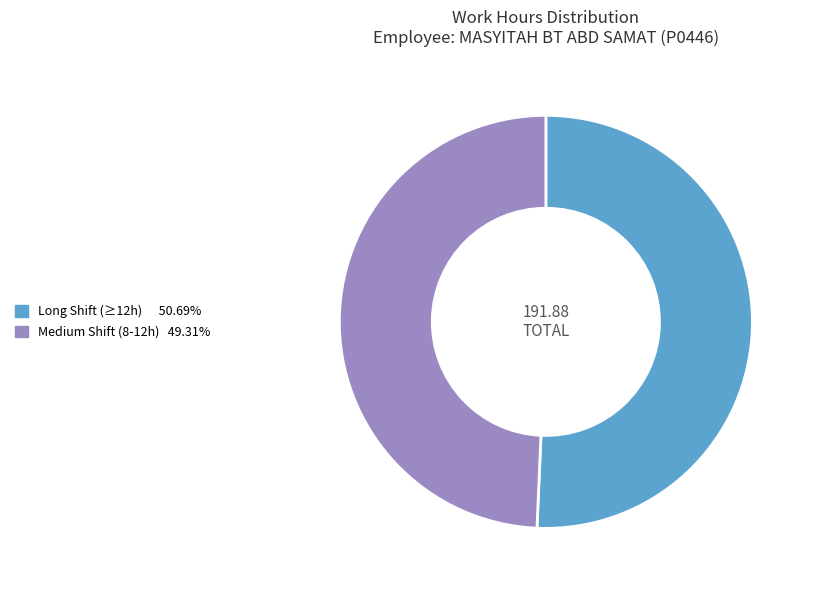

Is there any slice that represents more than half of the pie?

Yes